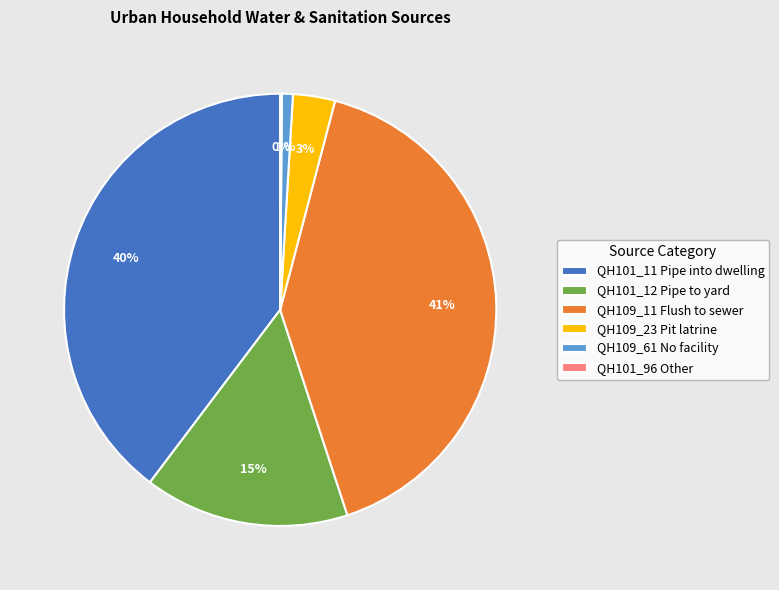

To the nearest percent, what portion does QH101_11 Pipe into dwelling represent?

40%